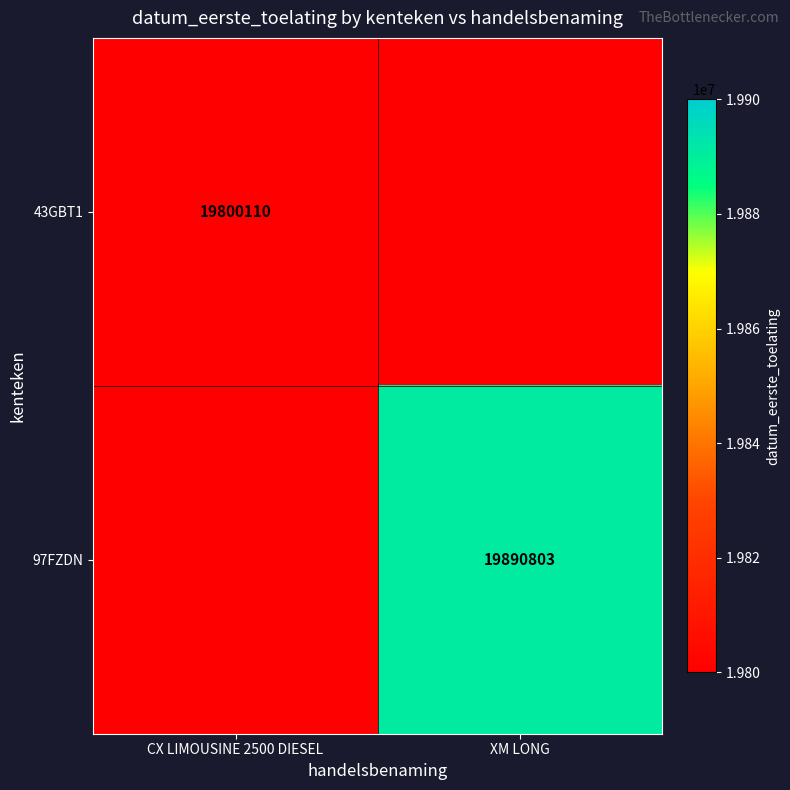

How many data points does each series have?

2